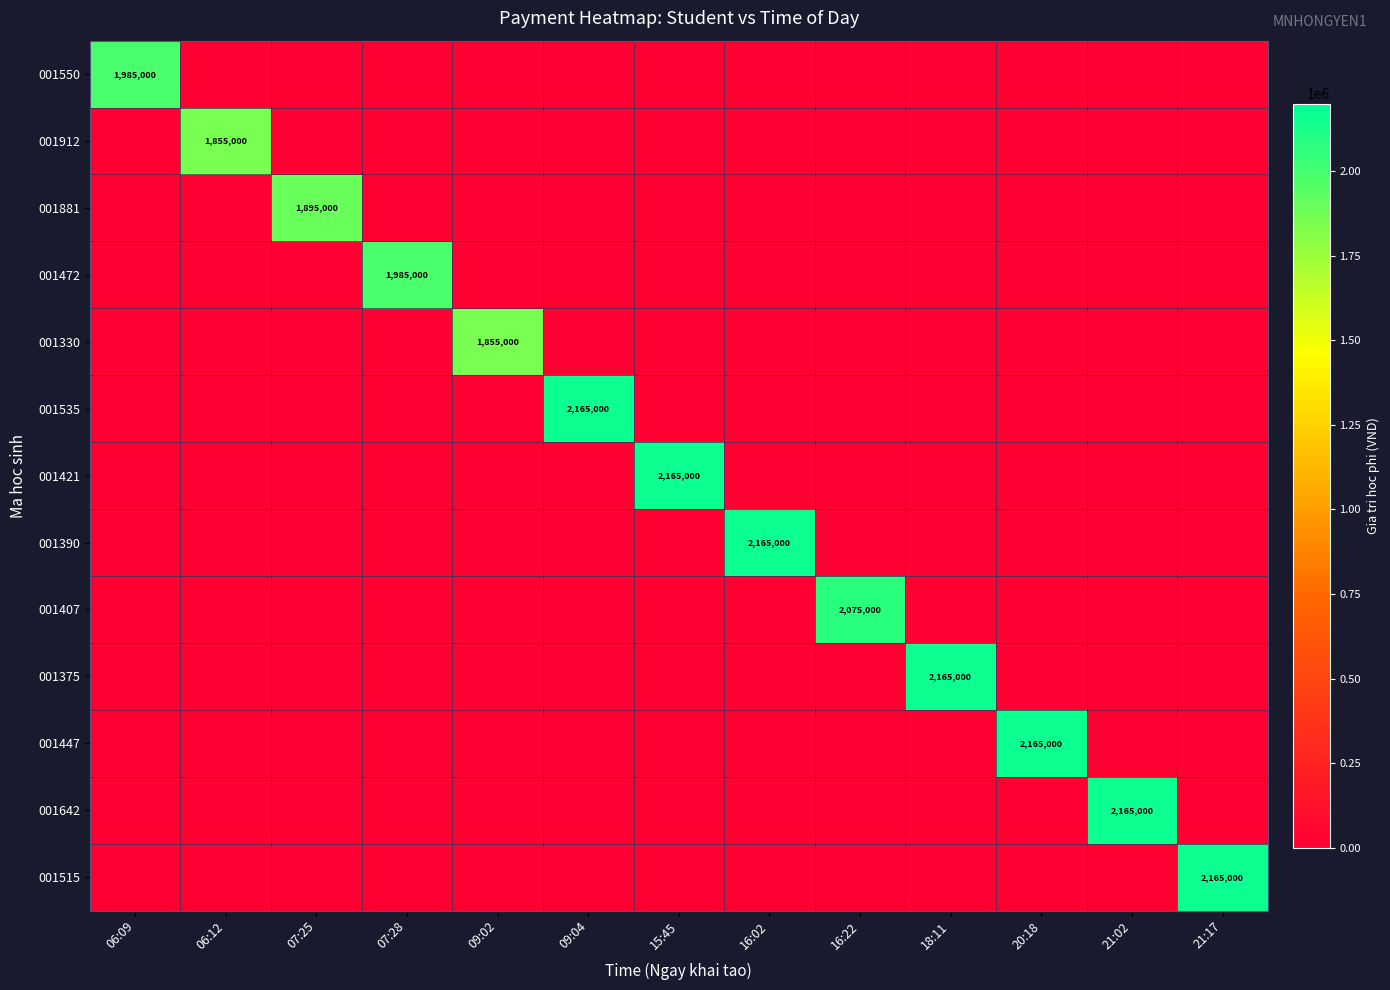

Rank the series by their maximum value, from highest to lowest.

001535, 001421, 001390, 001375, 001447, 001642, 001515, 001407, 001550, 001472, 001881, 001912, 001330